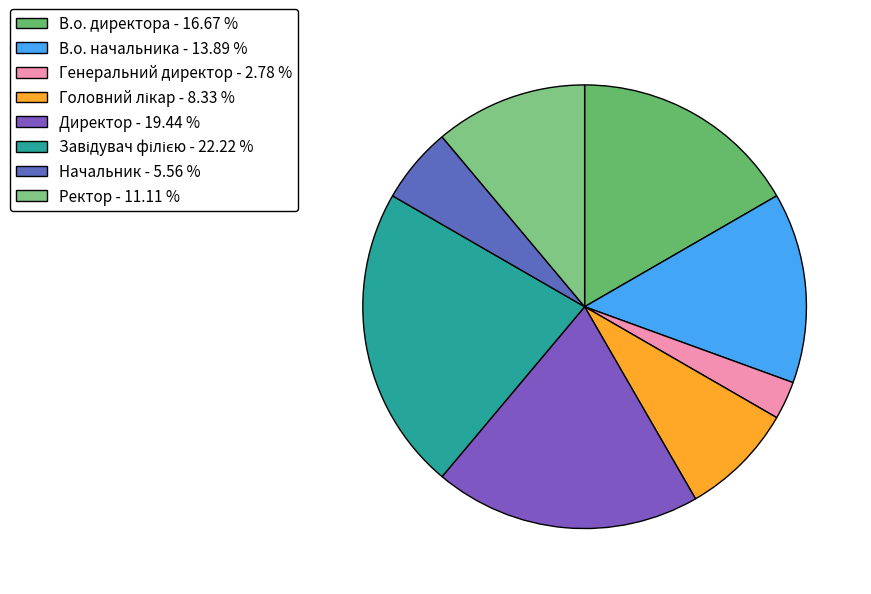

To the nearest percent, what is the average slice percentage?

12%